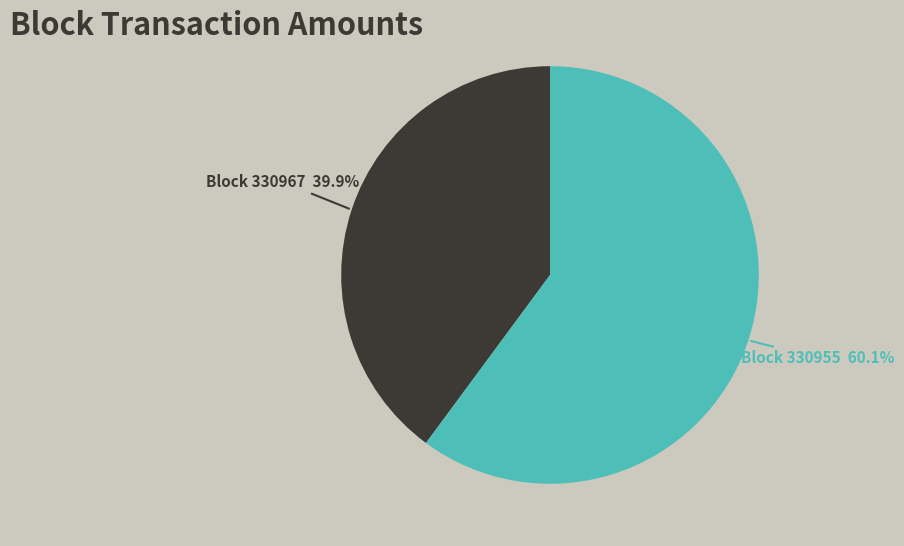

Count the number of slices in the pie.

2